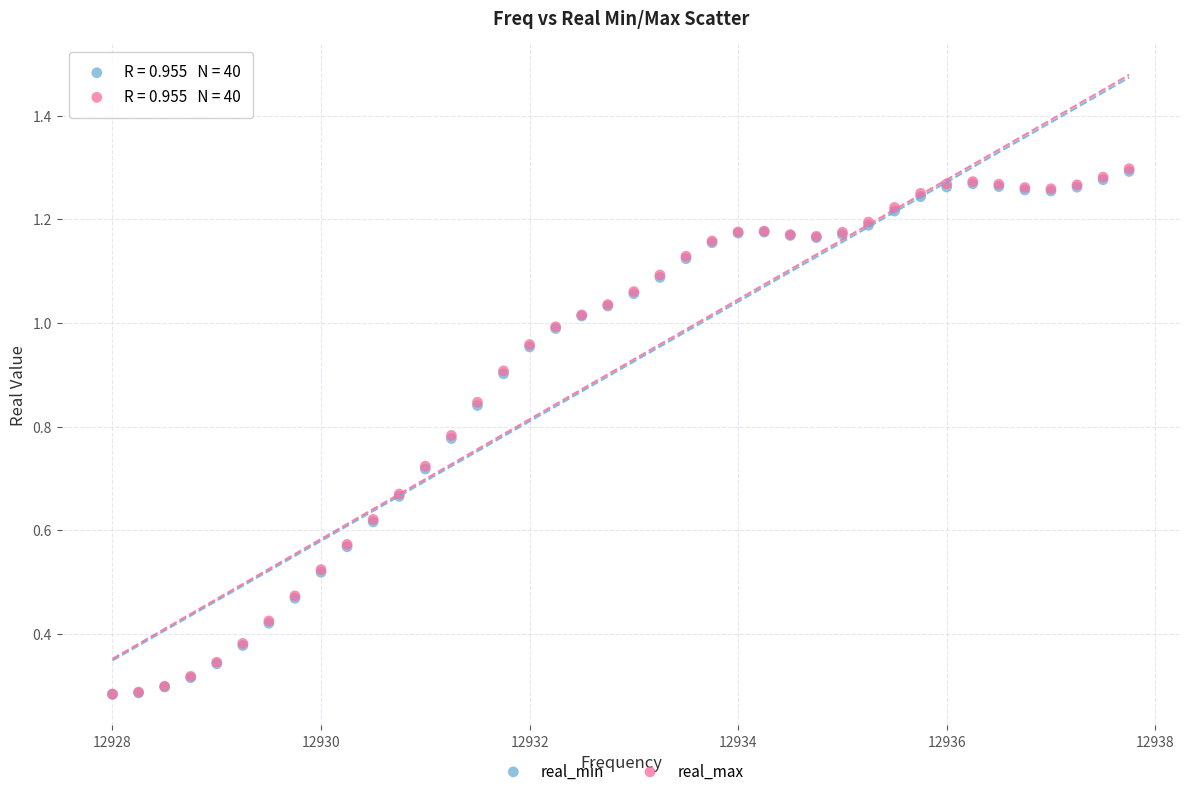

Which series has the largest Y range (max minus min)?

real_max